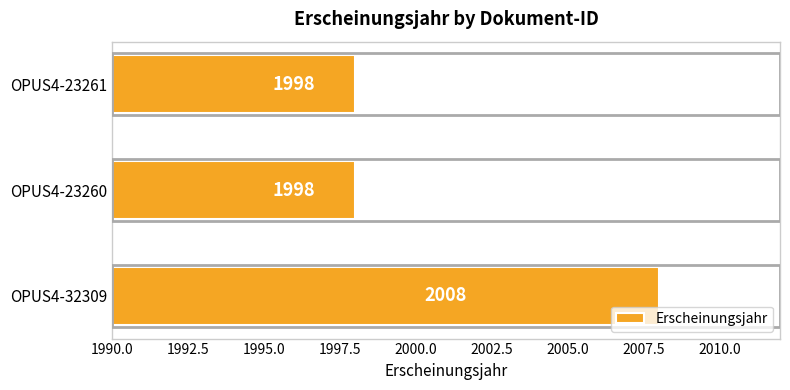

How many series are shown in this chart?

1